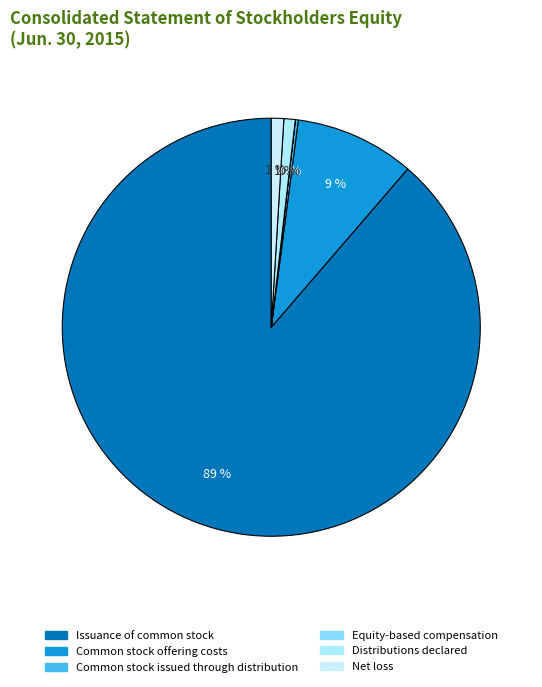

Which category has the smallest portion of the pie?

Equity-based compensation